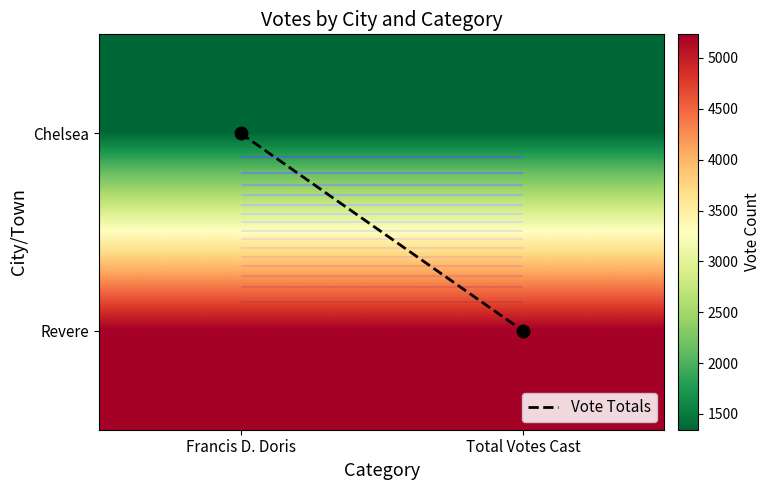

What value does the Vote Totals series have at Total Votes Cast?

1